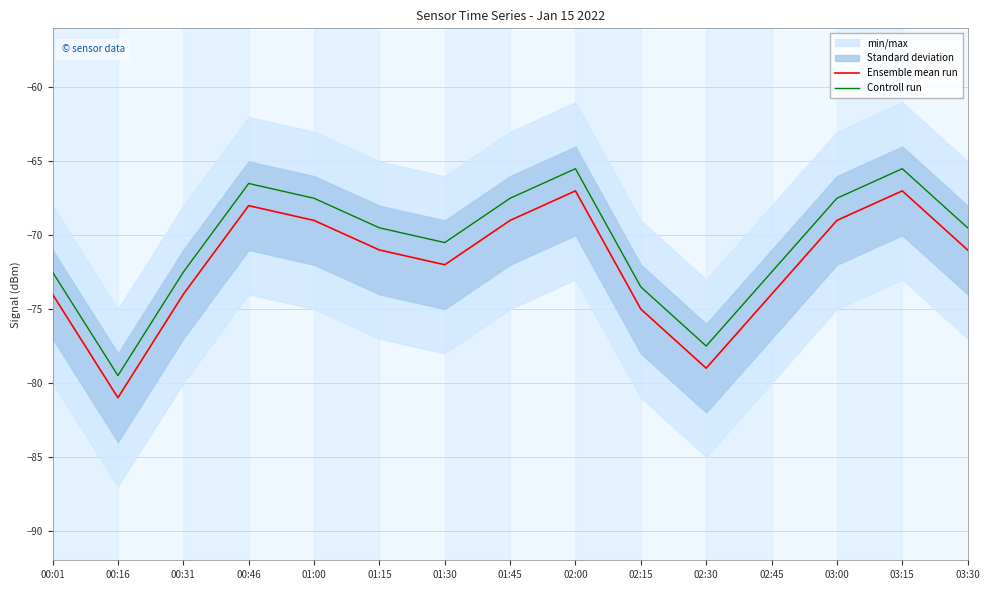

Reading left to right, what are all the values shown in this chart?

Ensemble mean run: 00:01=-74.0	00:16=-81.0	00:31=-74.0	00:46=-68.0	01:00=-69.0	01:15=-71.0	01:30=-72.0	01:45=-69.0	02:00=-67.0	02:15=-75.0	02:30=-79.0	02:45=-74.0	03:00=-69.0	03:15=-67.0	03:30=-71.0
Controll run: 00:01=-72.5	00:16=-79.5	00:31=-72.5	00:46=-66.5	01:00=-67.5	01:15=-69.5	01:30=-70.5	01:45=-67.5	02:00=-65.5	02:15=-73.5	02:30=-77.5	02:45=-72.5	03:00=-67.5	03:15=-65.5	03:30=-69.5